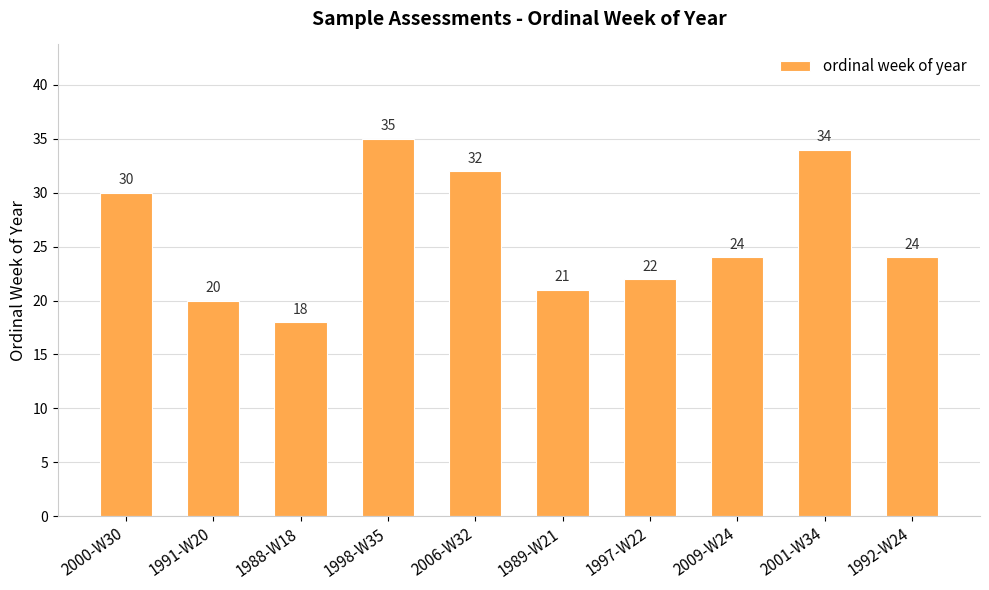

What is the label of the 3rd bar from the left?

1988-W18